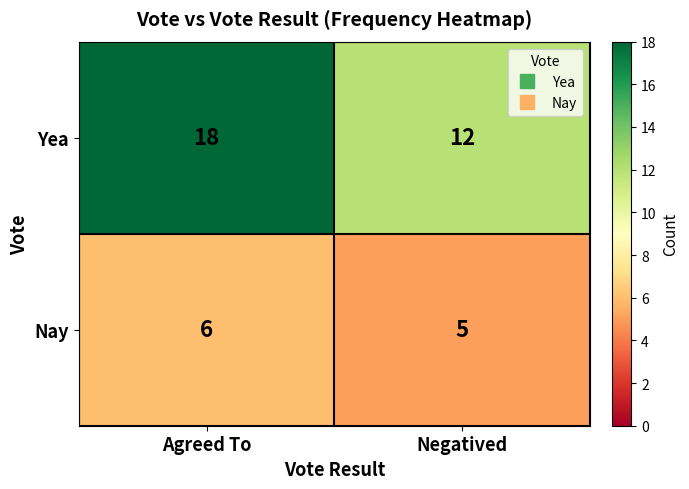

What is the difference between the Yea values at Negatived and Agreed To?

6